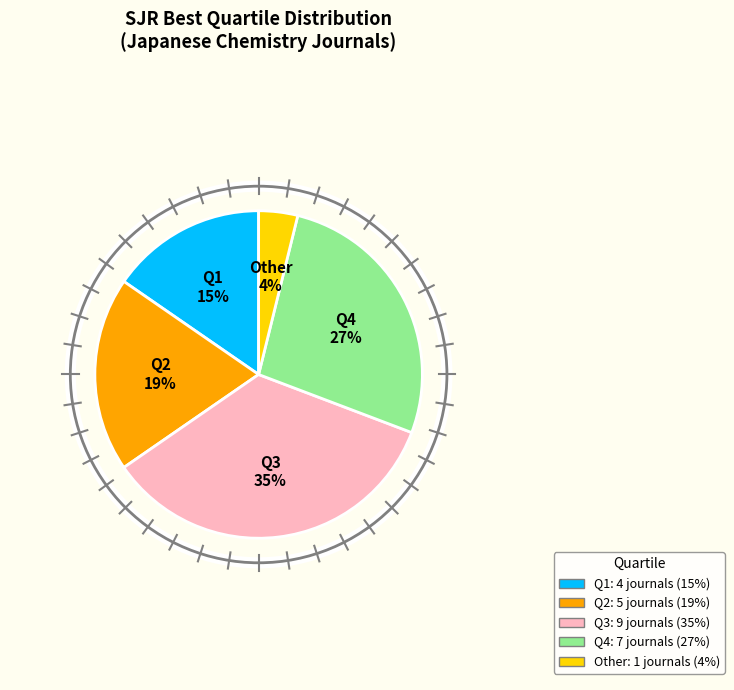

The Q4 slice represents 37% of the pie. True or false?

False